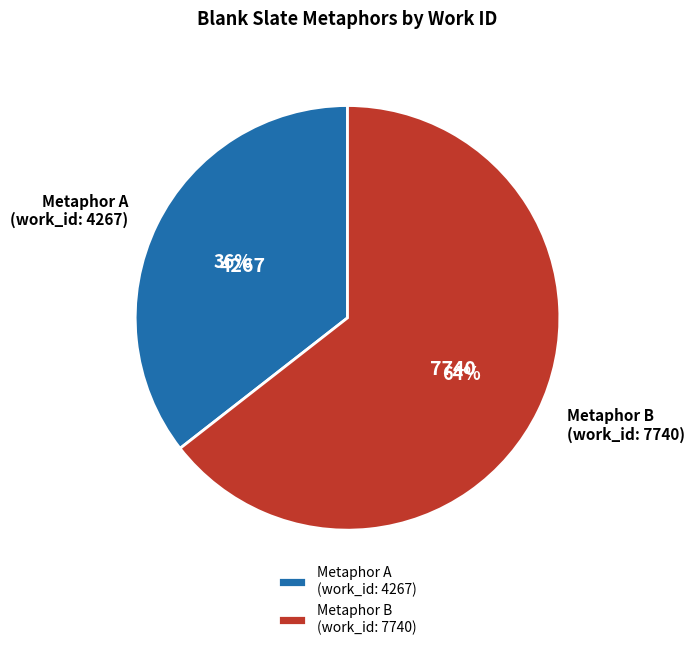

How many segments does this pie chart have?

2